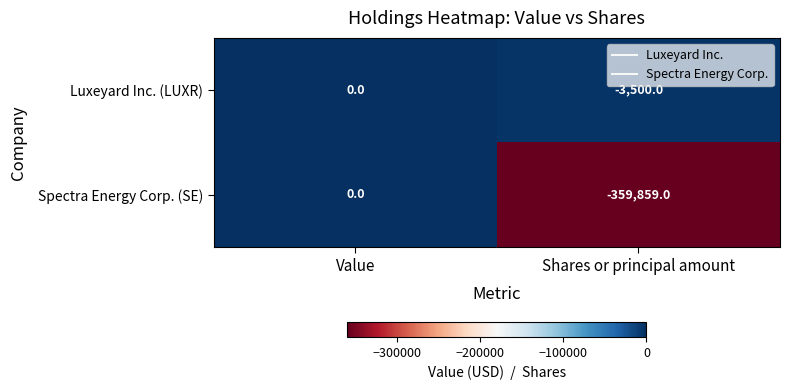

The Luxeyard Inc. (LUXR) series shows -4566 at Shares or principal amount. True or false?

False